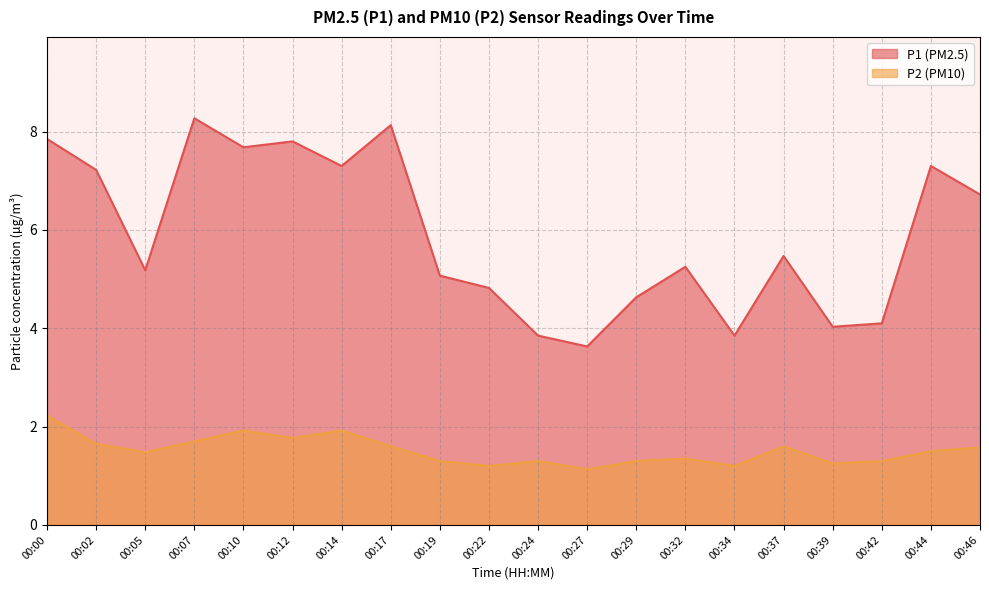

How many interior local peaks does the P2 series have?

5